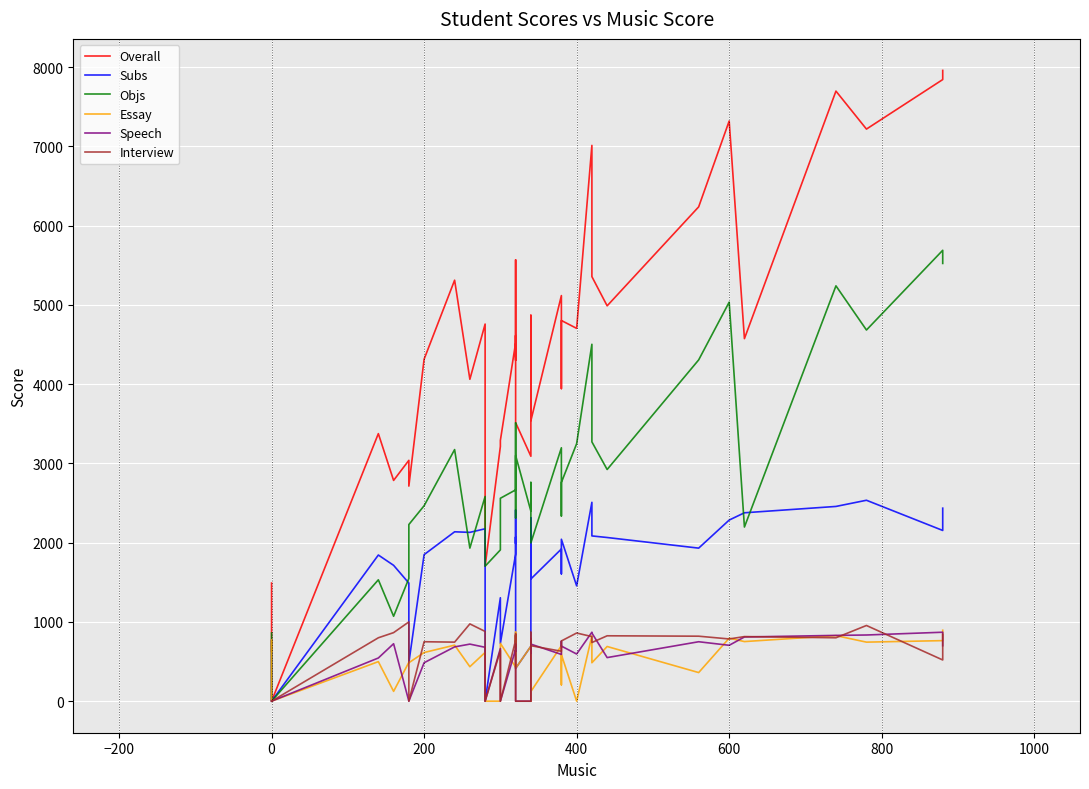

What is the difference between the second highest and minimum values in the Speech series?

870.0